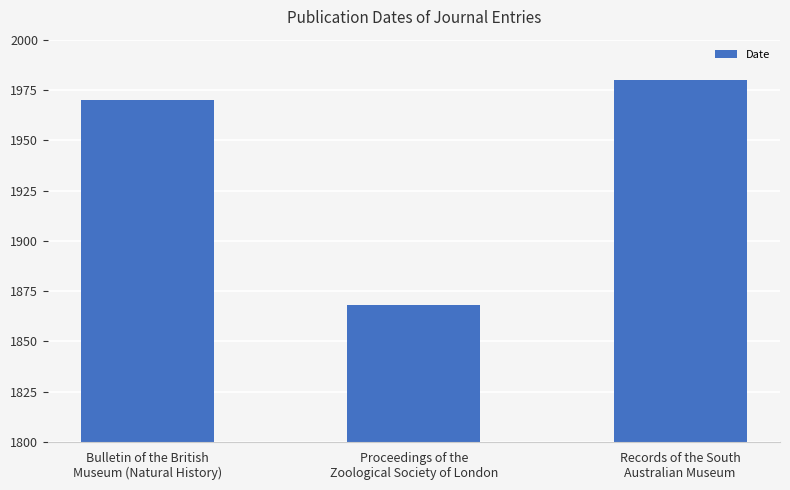

What is the minimum value shown in the chart?

1868